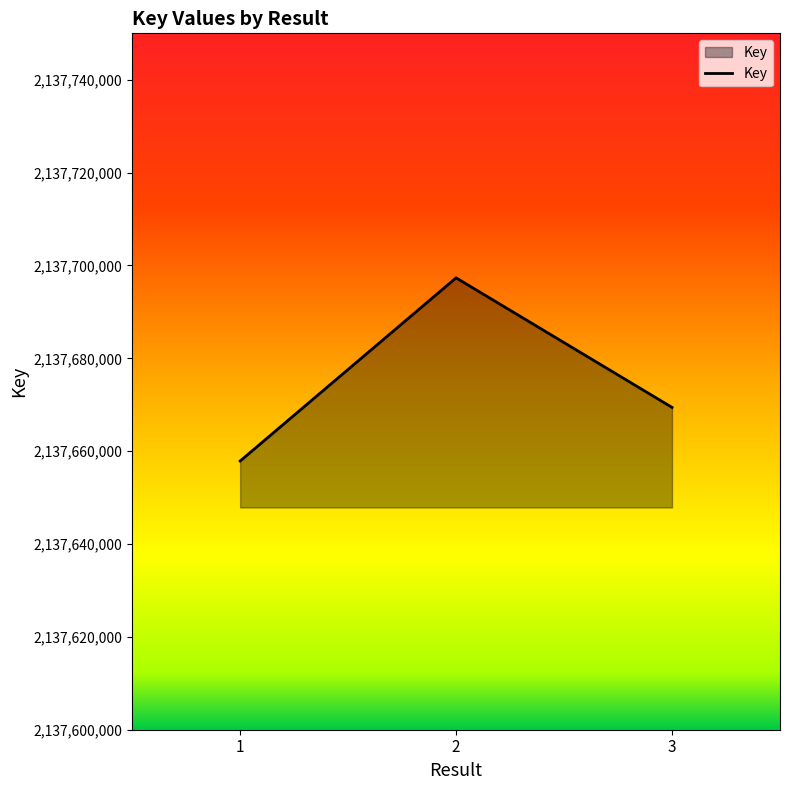

At which label is the value closest to 2137677607?

3